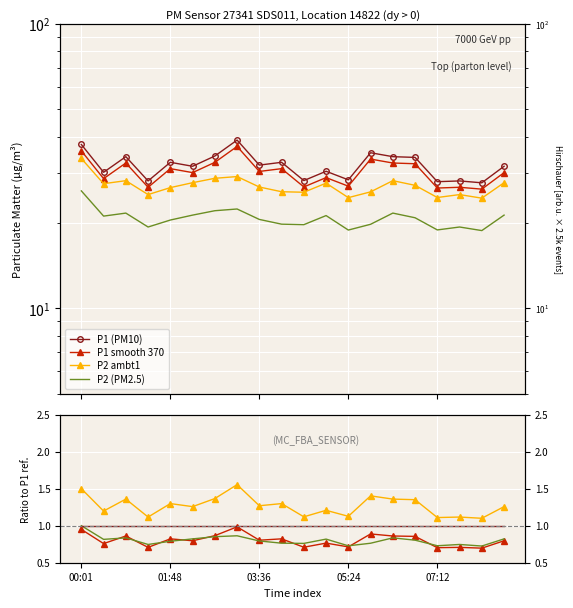

Which series has the largest total across all categories?

P1